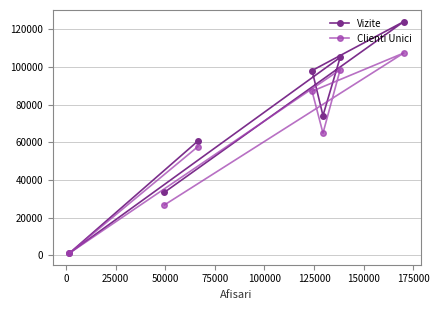

What is the average value of the Vizite series?

71023